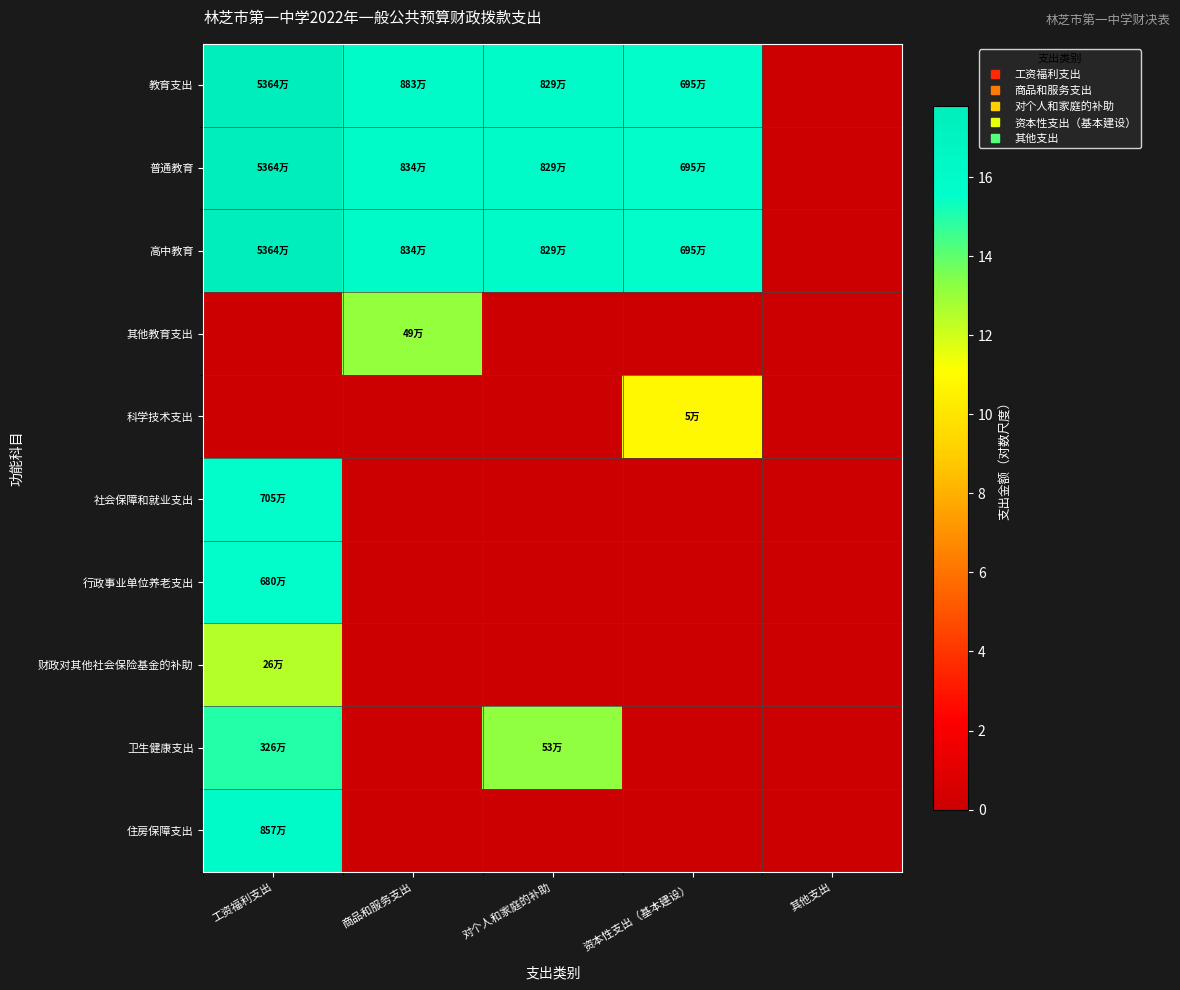

Which series has the largest range (max minus min)?

教育支出